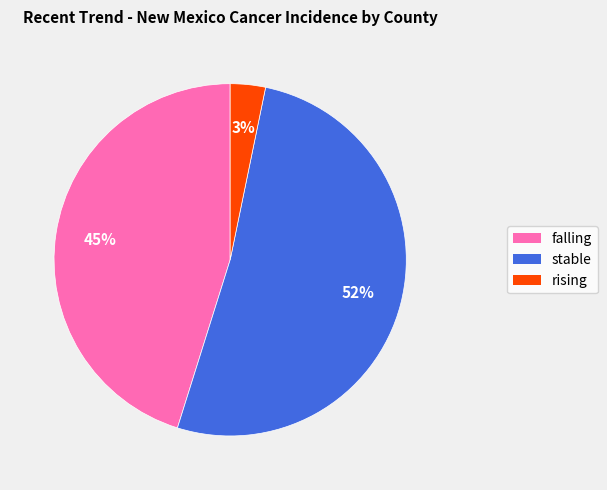

Between stable and rising, which is larger?

stable